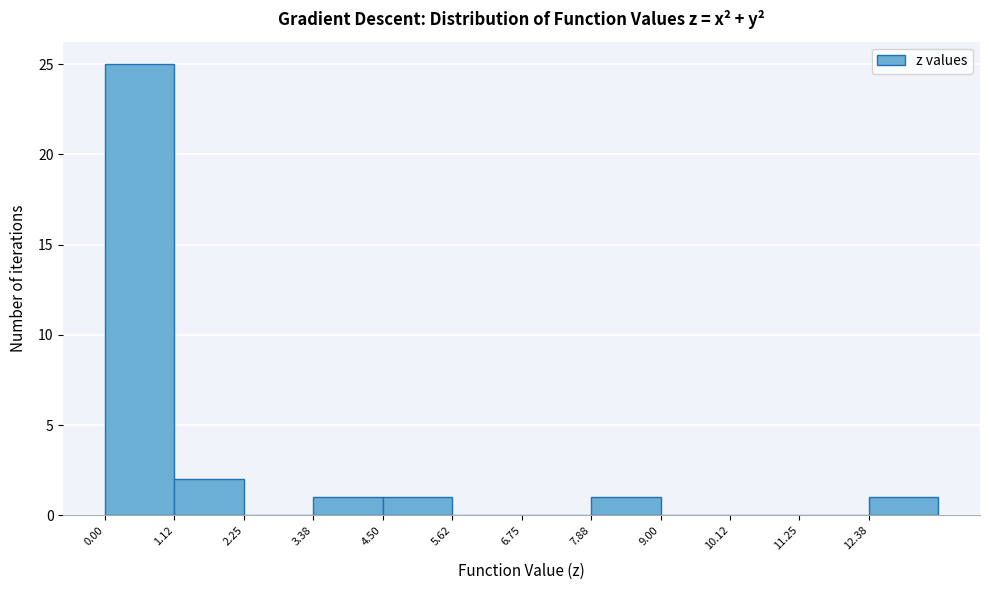

Reading left to right, transcribe this chart: for each bar, give the range it covers on the x-axis and its height. Neither the bar edges nor the heights are printed on the chart, so give them approximately, as read against the axes.

0.0 to 1.2: 25
1.2 to 2.2: 2
2.2 to 3.4: 0
3.4 to 4.6: 1
4.6 to 5.6: 1
5.6 to 6.8: 0
6.8 to 7.8: 0
7.8 to 9.0: 1
9.0 to 10.2: 0
10.2 to 11.2: 0
11.2 to 12.4: 0
12.4 to 13.6: 1